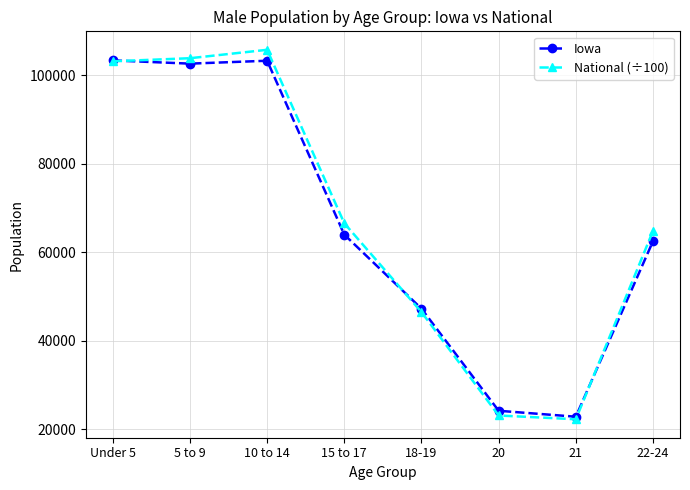

What is the difference between the Iowa values at 20 and 21?

1346.0